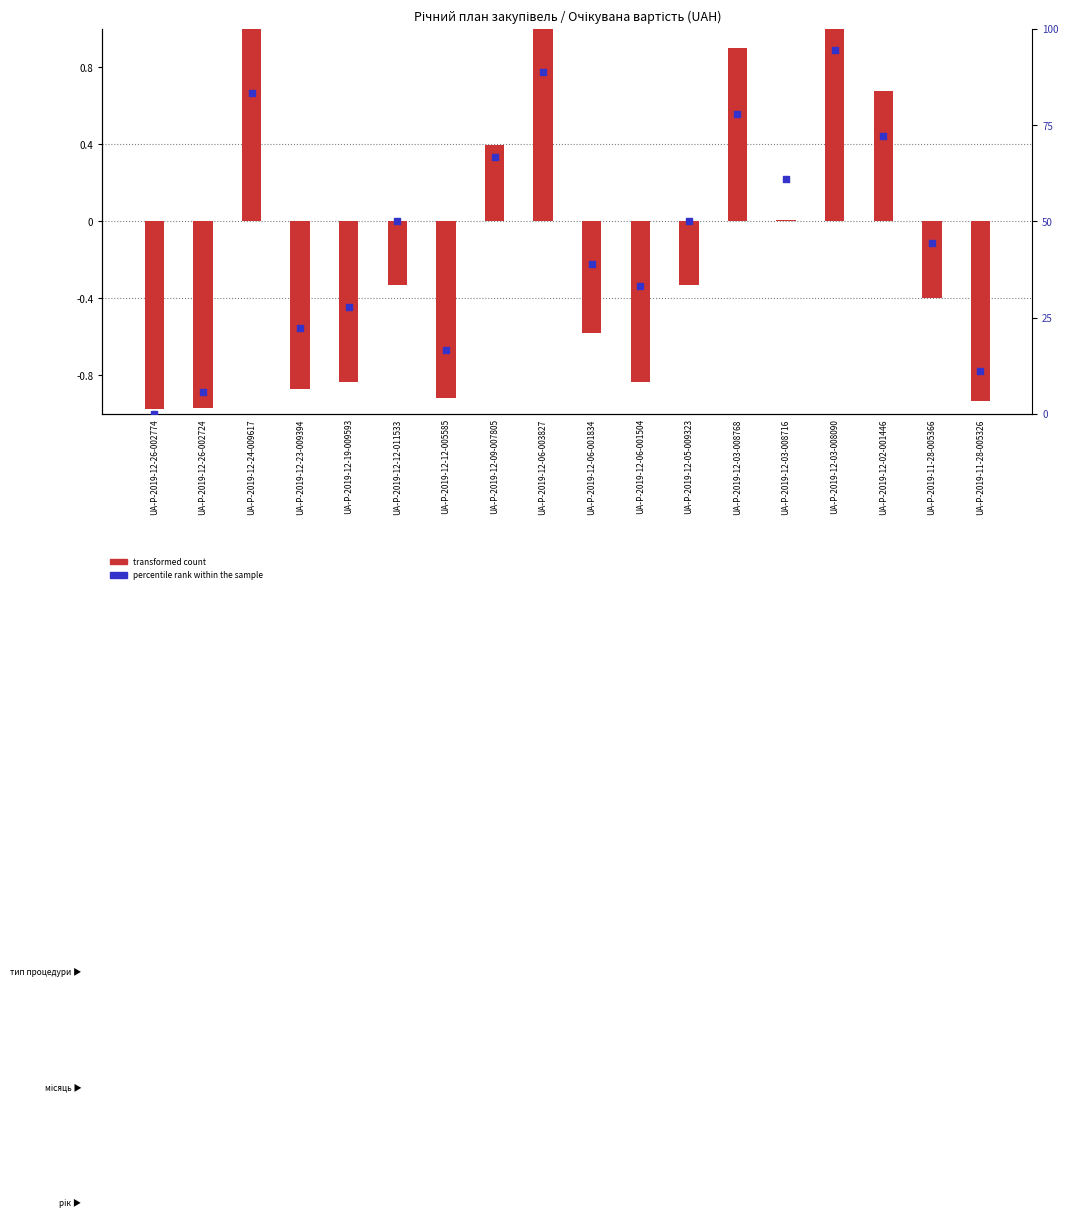

At which category is the sum across all series the highest?

UA-P-2019-12-03-008090